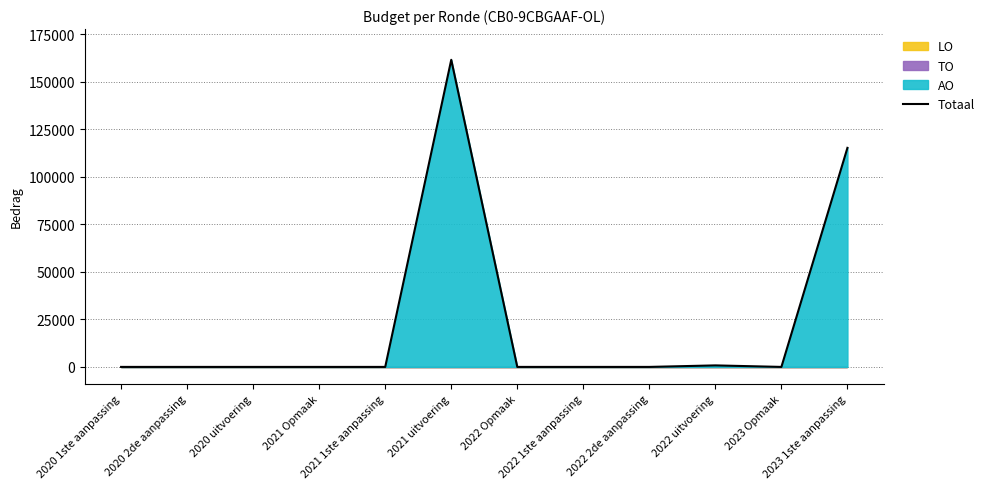

Reading right to left, what are all the values shown in this chart?

2023 1ste aanpassing=115173	2023 Opmaak=0	2022 uitvoering=798	2022 2de aanpassing=0	2022 1ste aanpassing=0	2022 Opmaak=0	2021 uitvoering=161467	2021 1ste aanpassing=0	2021 Opmaak=0	2020 uitvoering=0	2020 2de aanpassing=0	2020 1ste aanpassing=0